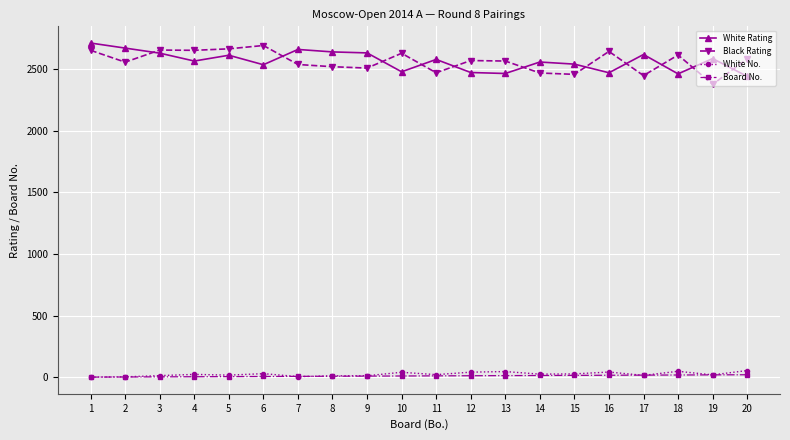

What are all the series names shown in the legend?

White Rating, Black Rating, White No., Board No.